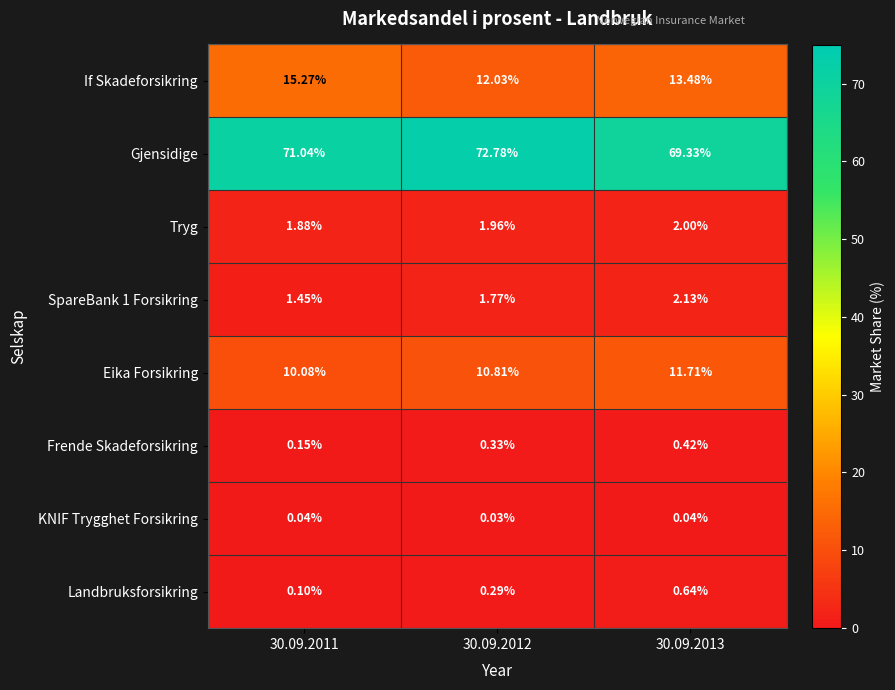

Which series has the largest range (max minus min)?

Gjensidige